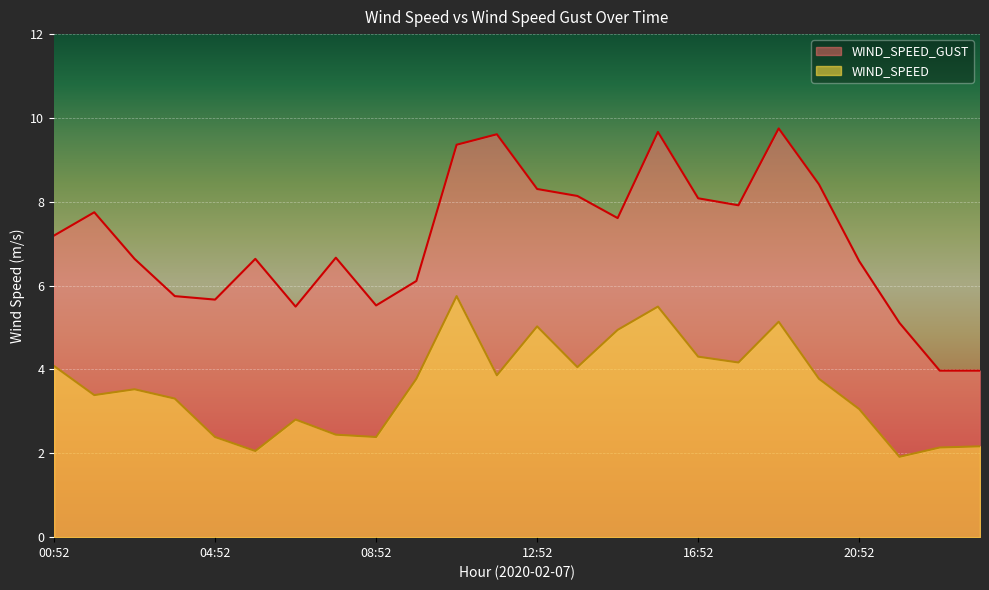

At which category does WIND_SPEED_GUST reach its first local valley?

04:52